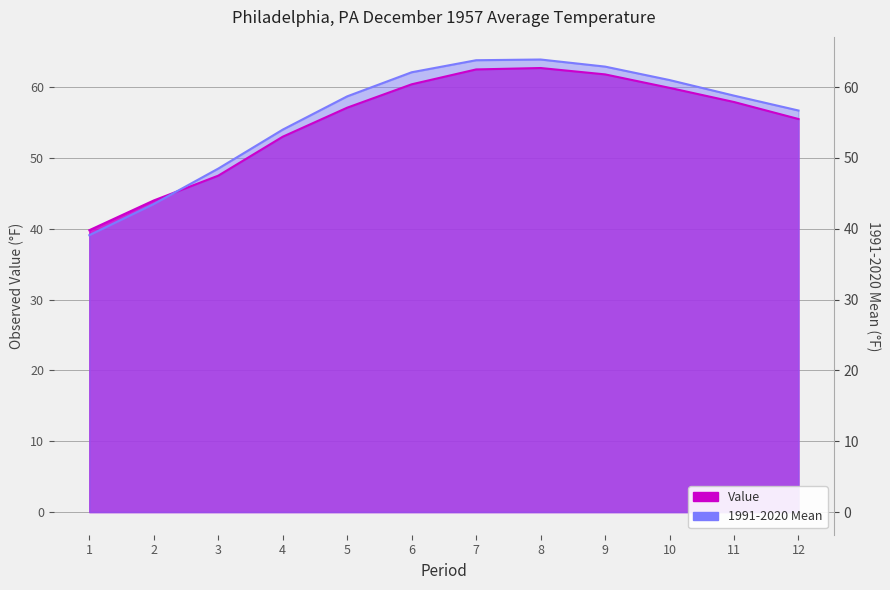

What is the sum of all 1991-2020 Mean values?

673.0